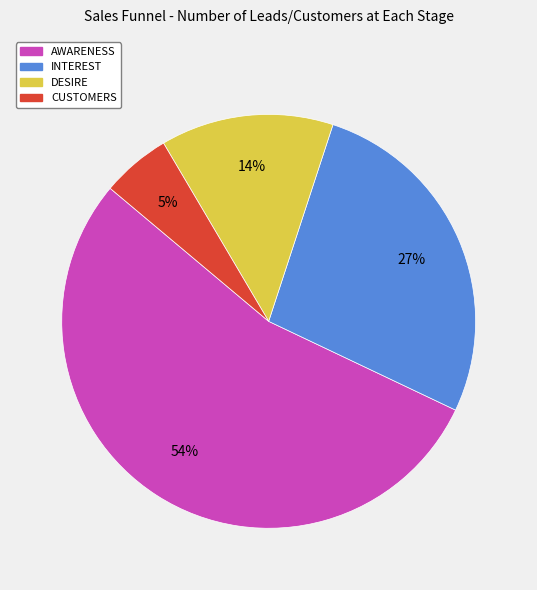

To the nearest percent, what portion does CUSTOMERS represent?

5%